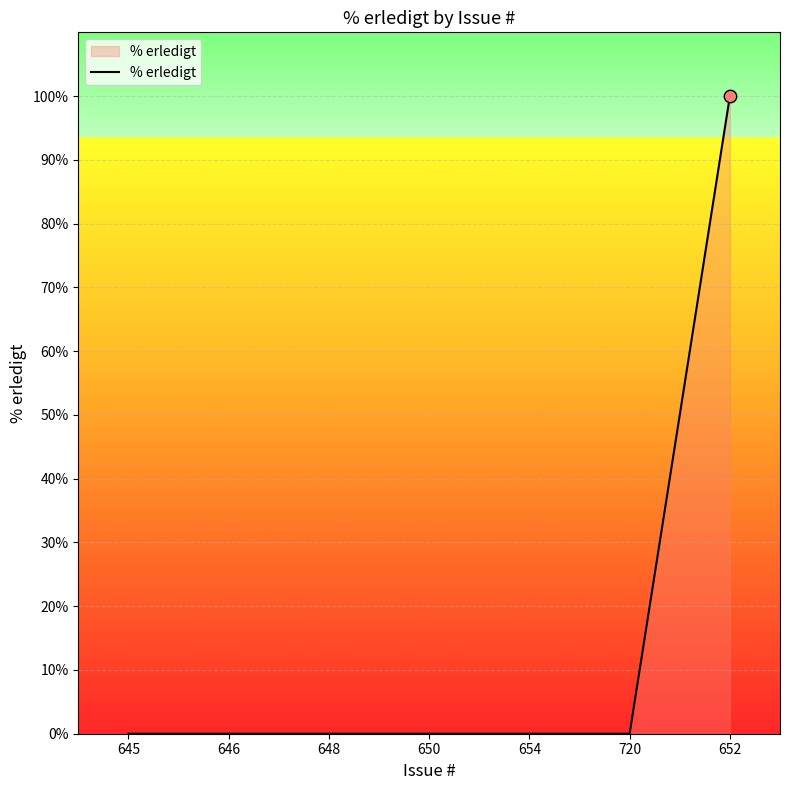

What is the change in value from 648 to 652?

+100